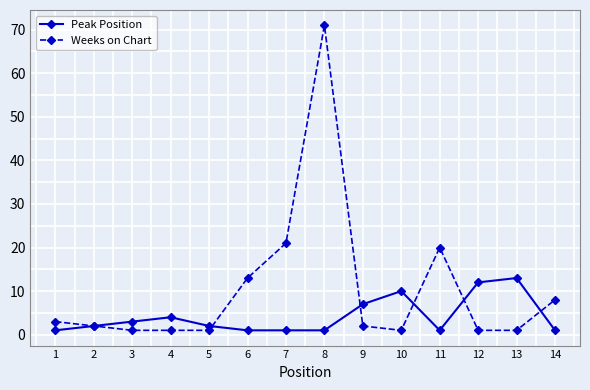

Reading left to right, what are all the values shown in this chart?

Peak Position: 1=1	2=2	3=3	4=4	5=2	6=1	7=1	8=1	9=7	10=10	11=1	12=12	13=13	14=1
Weeks on Chart: 1=3	2=2	3=1	4=1	5=1	6=13	7=21	8=71	9=2	10=1	11=20	12=1	13=1	14=8